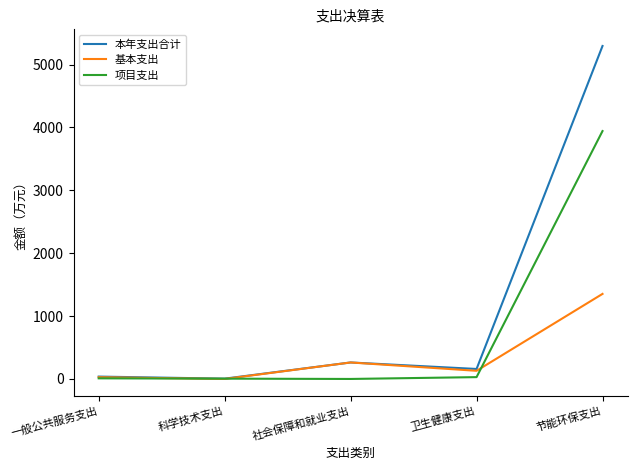

At which label does 项目支出 reach its peak?

节能环保支出